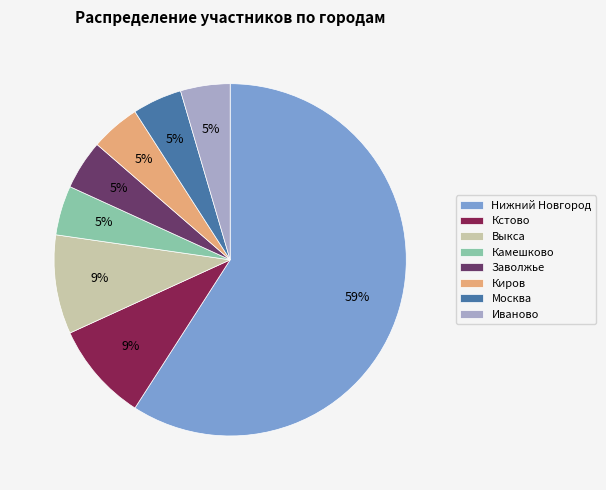

Does Киров represent more than half of the total?

No